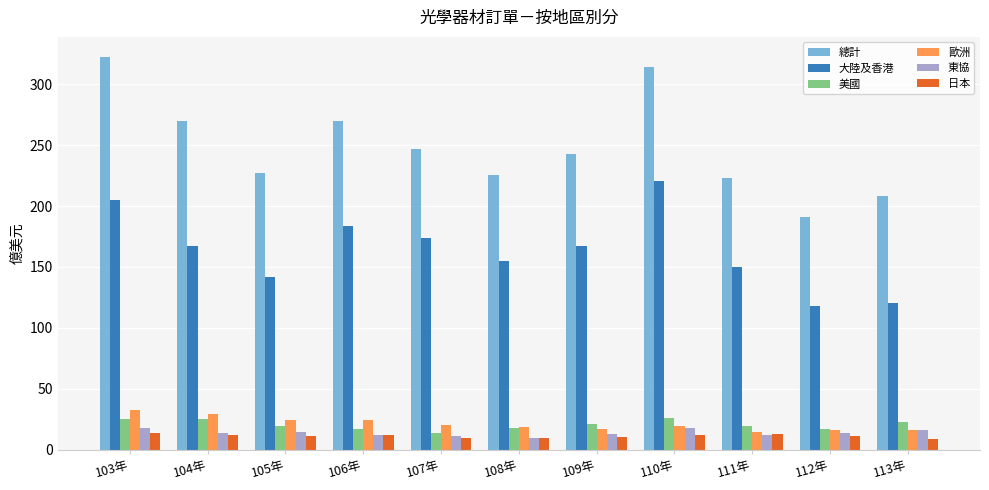

Where does the 美國 series first go above 19?

103年